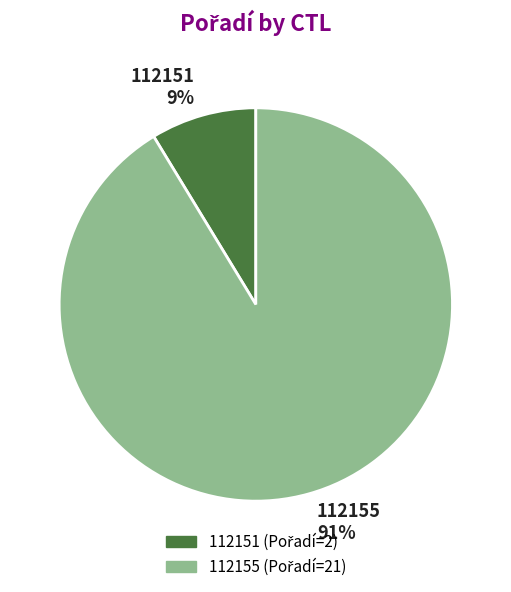

What is the smallest slice in the pie chart?

112151